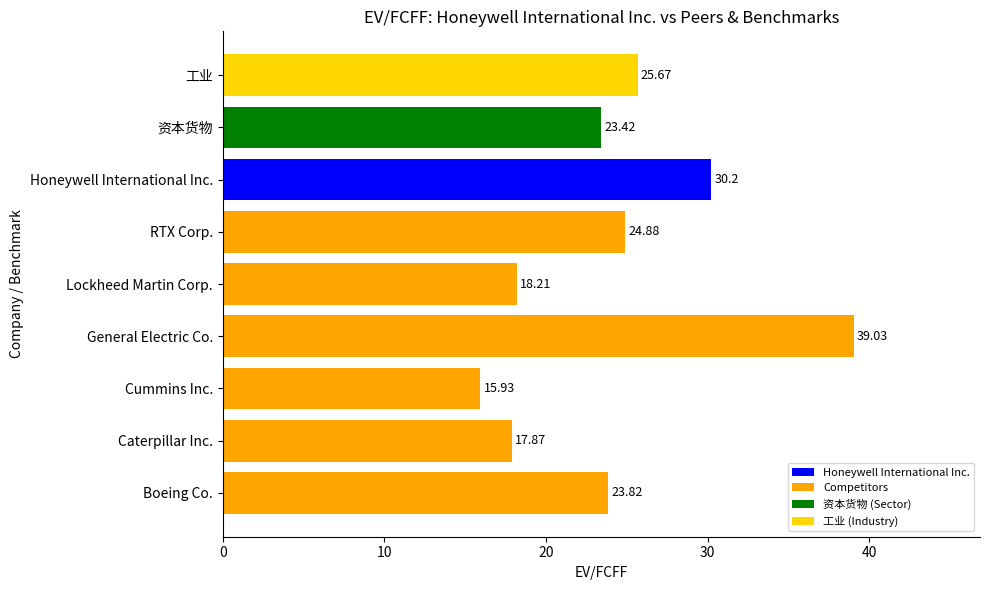

What is the sum of the values at 资本货物 and Lockheed Martin Corp.?

41.6